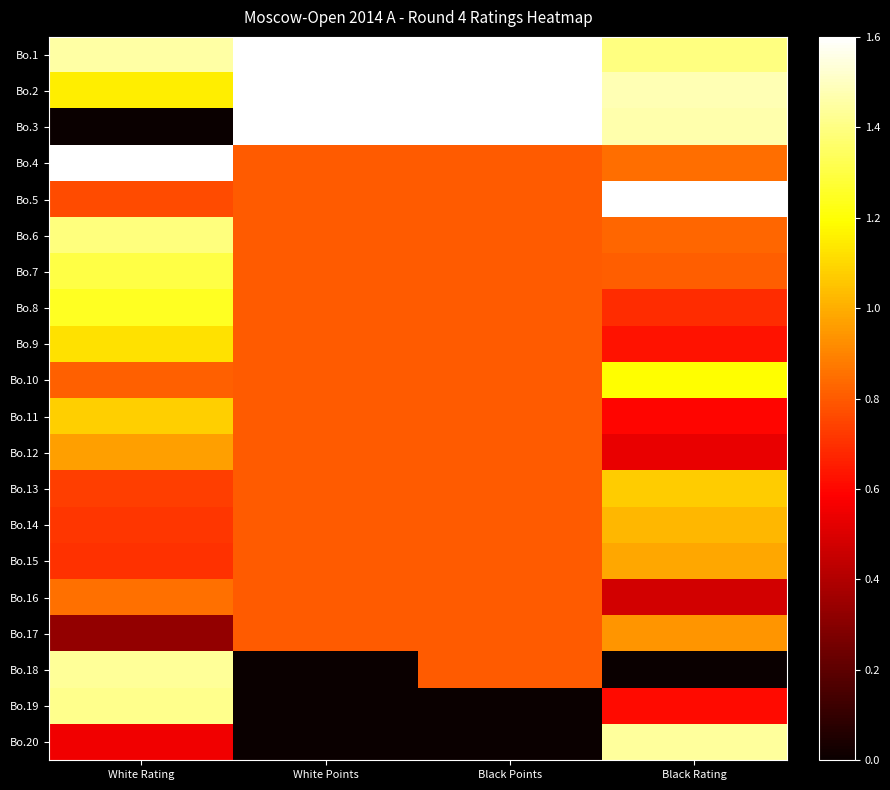

Which series has the widest spread of values?

Bo.3